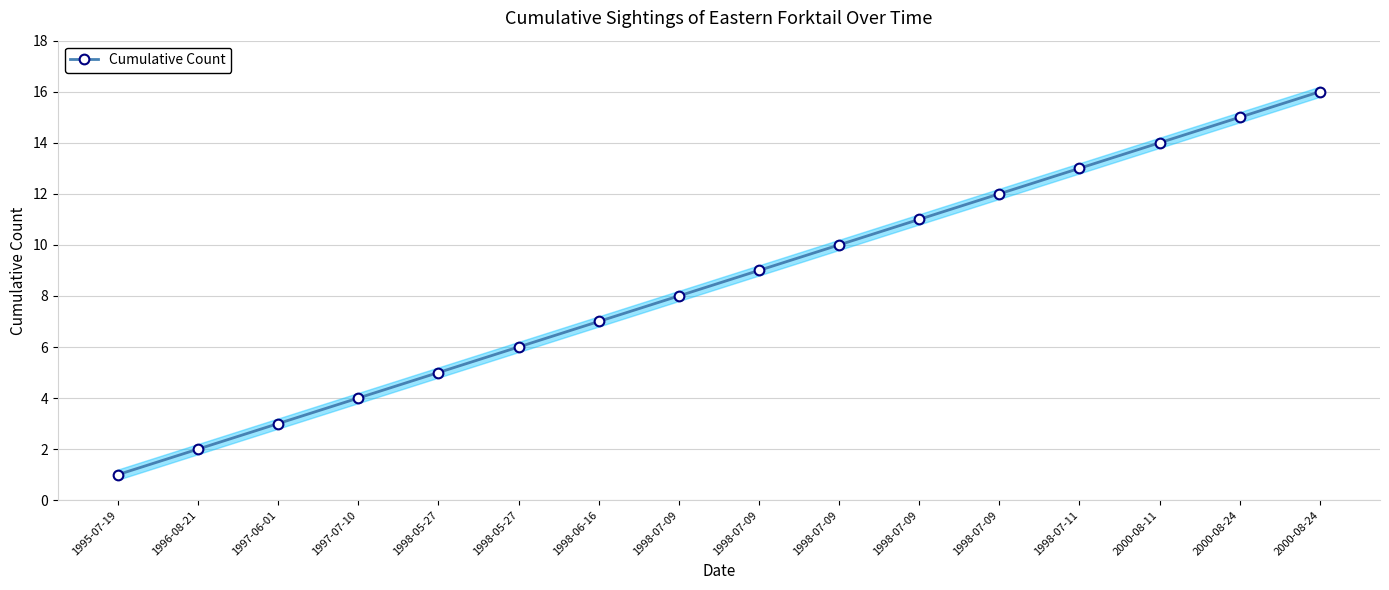

What is the greatest value displayed?

16